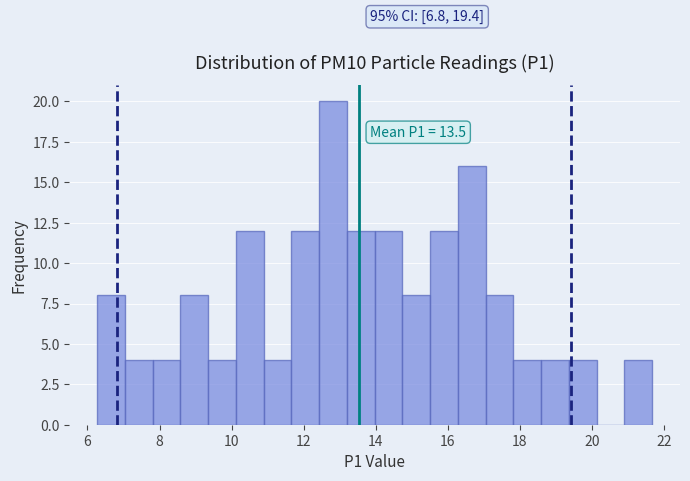

Read against the x-axis, roughly where is the centre of the tallest bar?

12.8